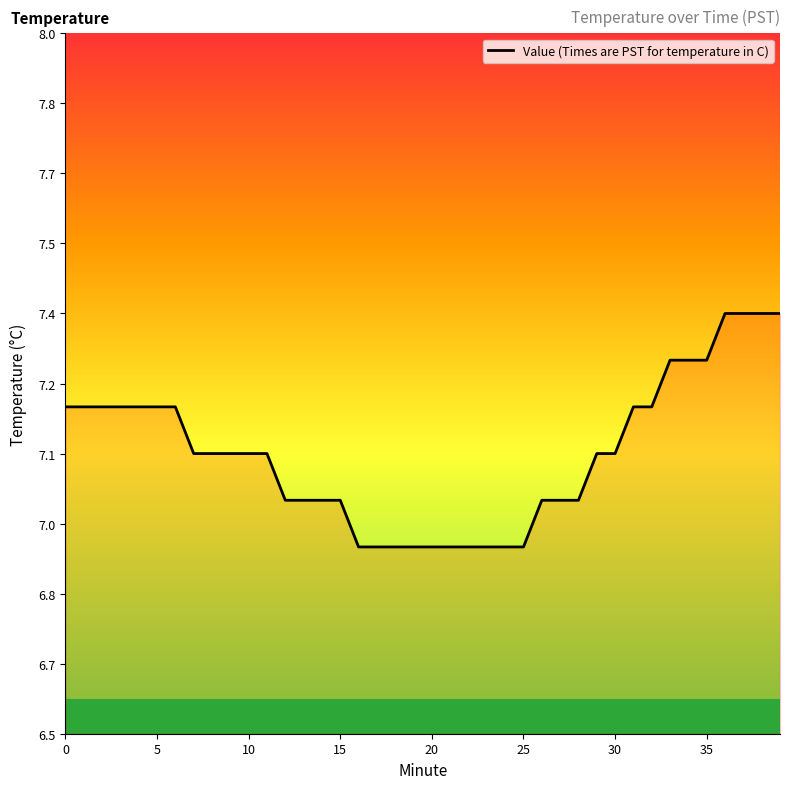

Does the chart have visible grid lines?

No